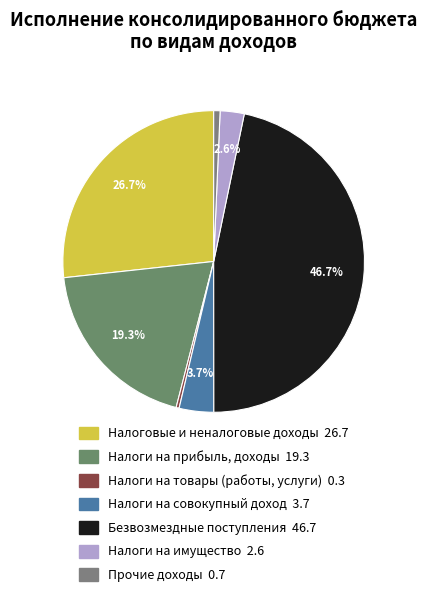

How many segments does this pie chart have?

7